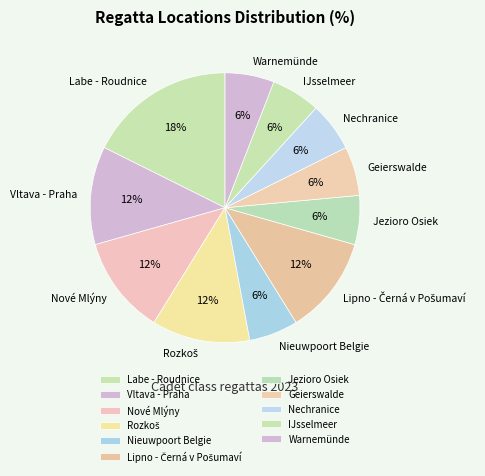

Count the number of slices in the pie.

11